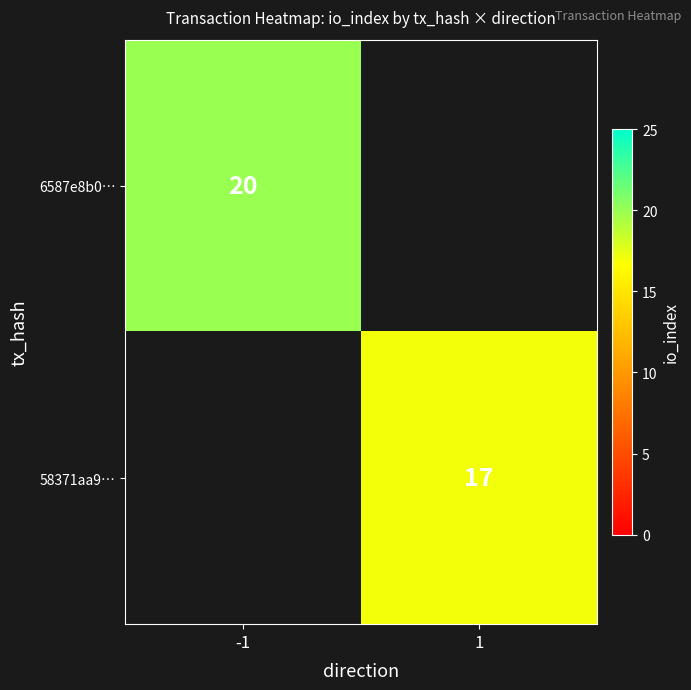

True or false: 6587e8b0… has a value of 33 at -1.

False